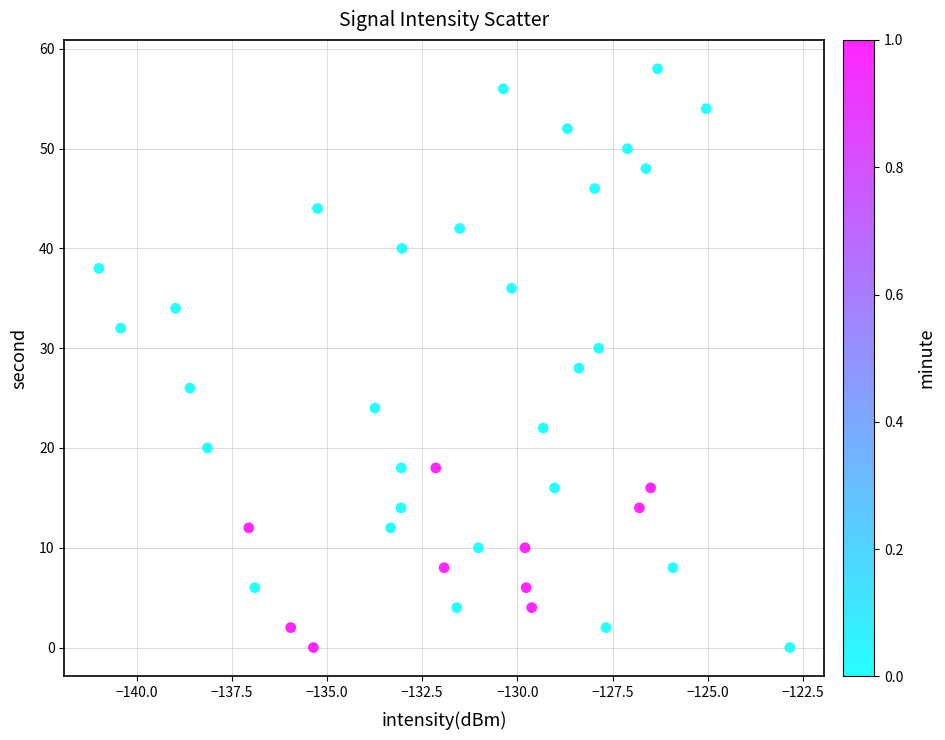

What is the range of Y values (max minus min)?

58